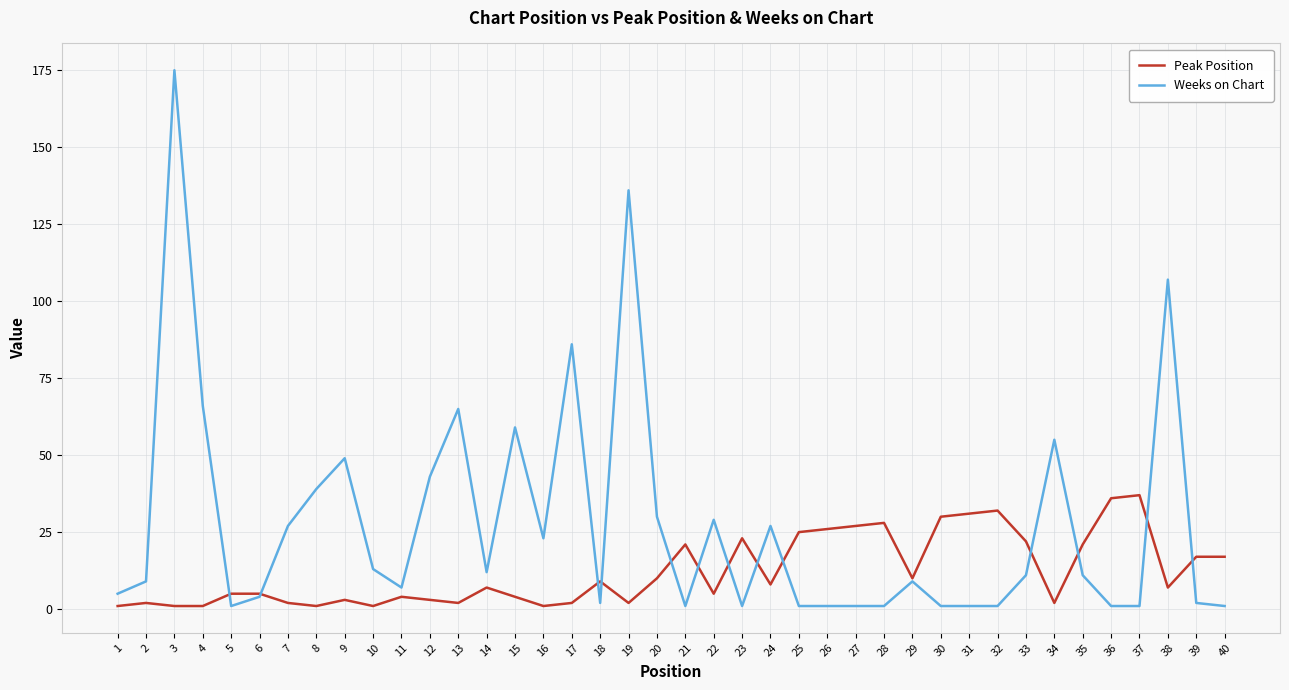

Rank the series by their average value, from lowest to highest.

Peak Position, Weeks on Chart